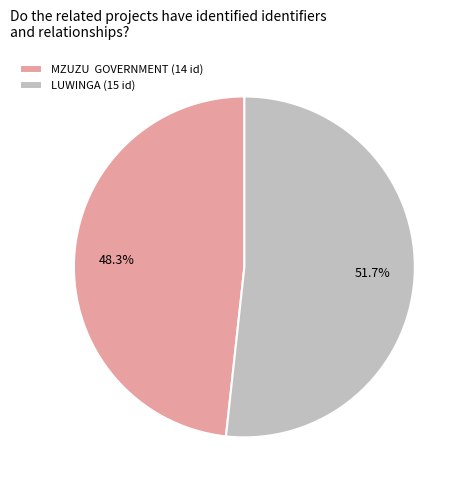

Which slice represents more than half of the pie?

LUWINGA